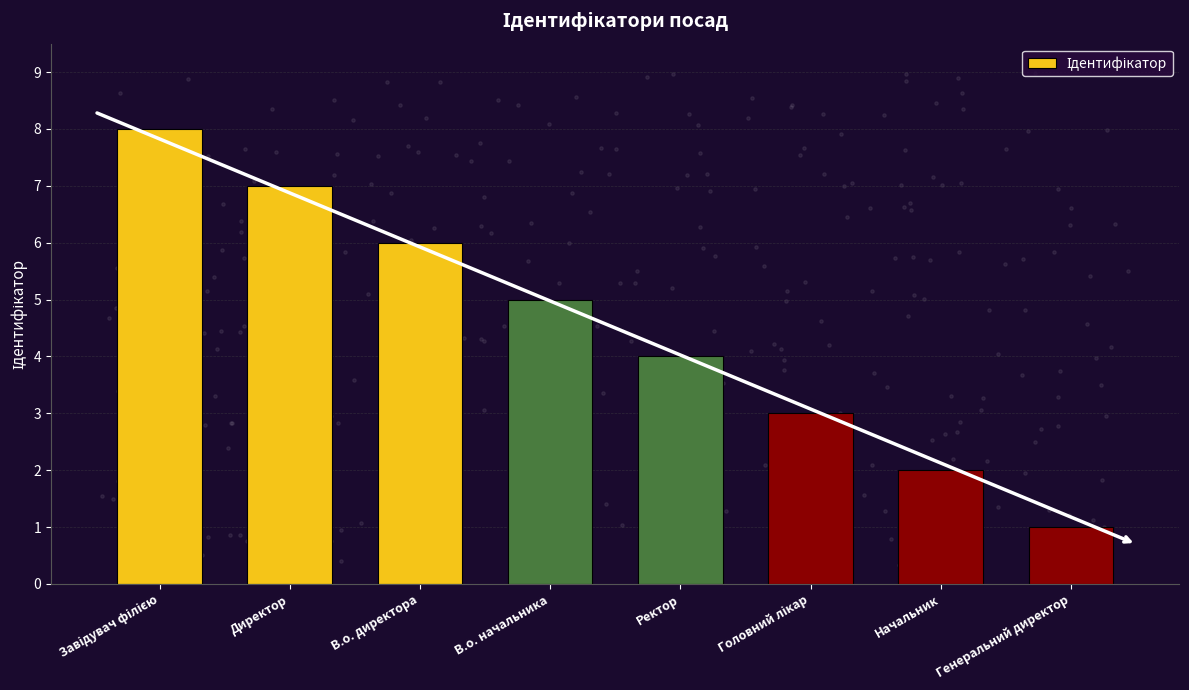

What is the change in value from В.о. директора to Генеральний директор?

-5